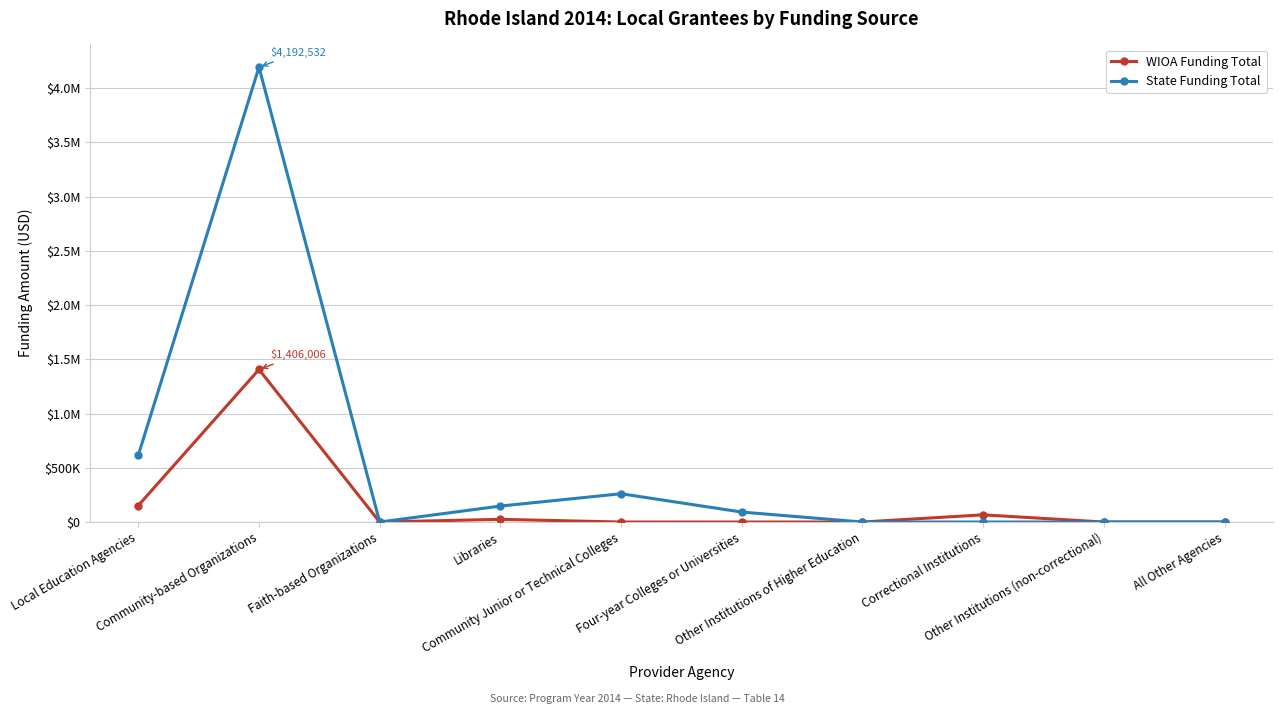

What are all the series names shown in the legend?

WIOA Funding Total, State Funding Total